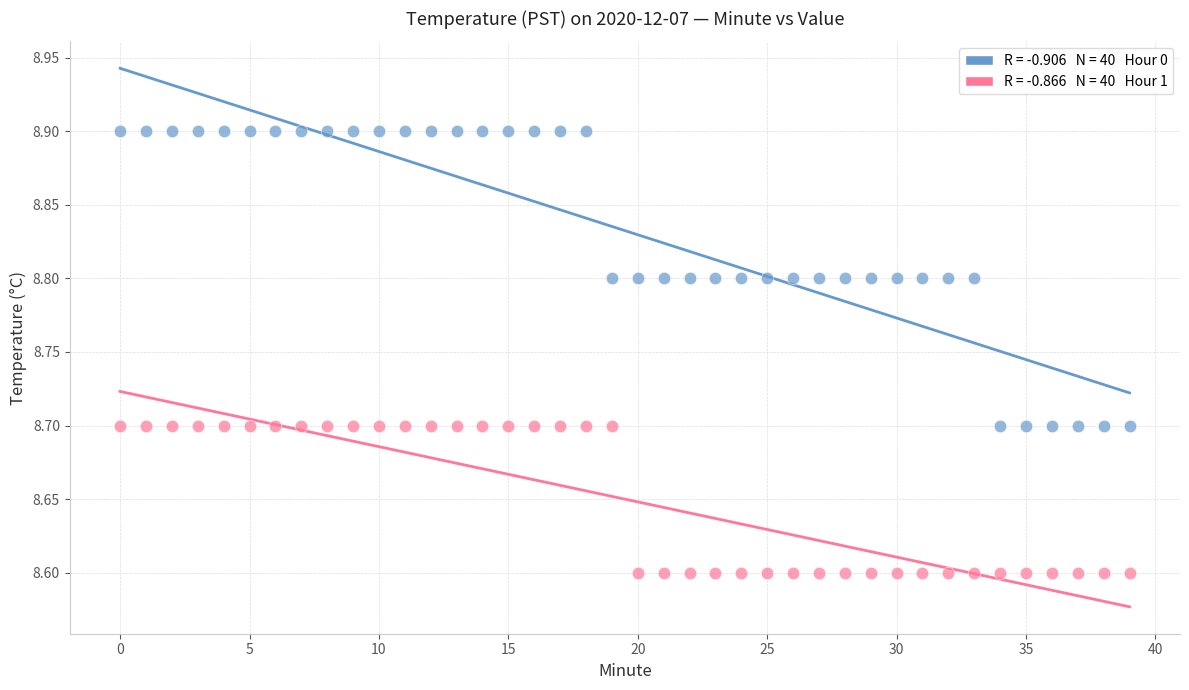

Across all data points, what is the range of Y values (max minus min)?

0.3